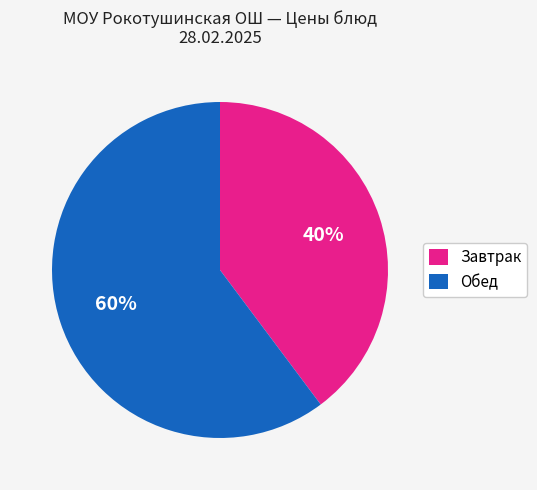

To the nearest percent, what is the average slice percentage?

50%